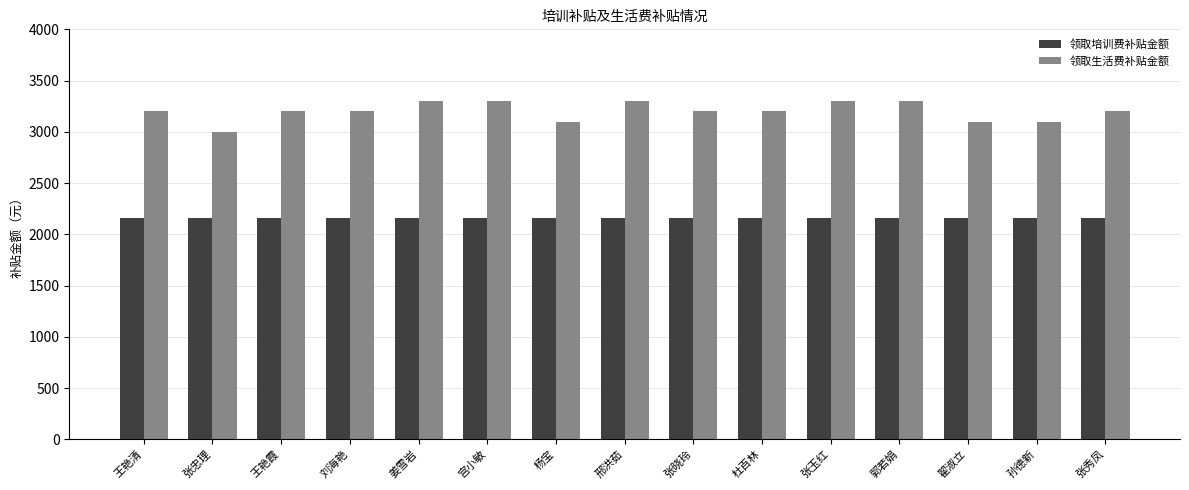

What is the average value of the 领取生活费补贴金额 series?

3200